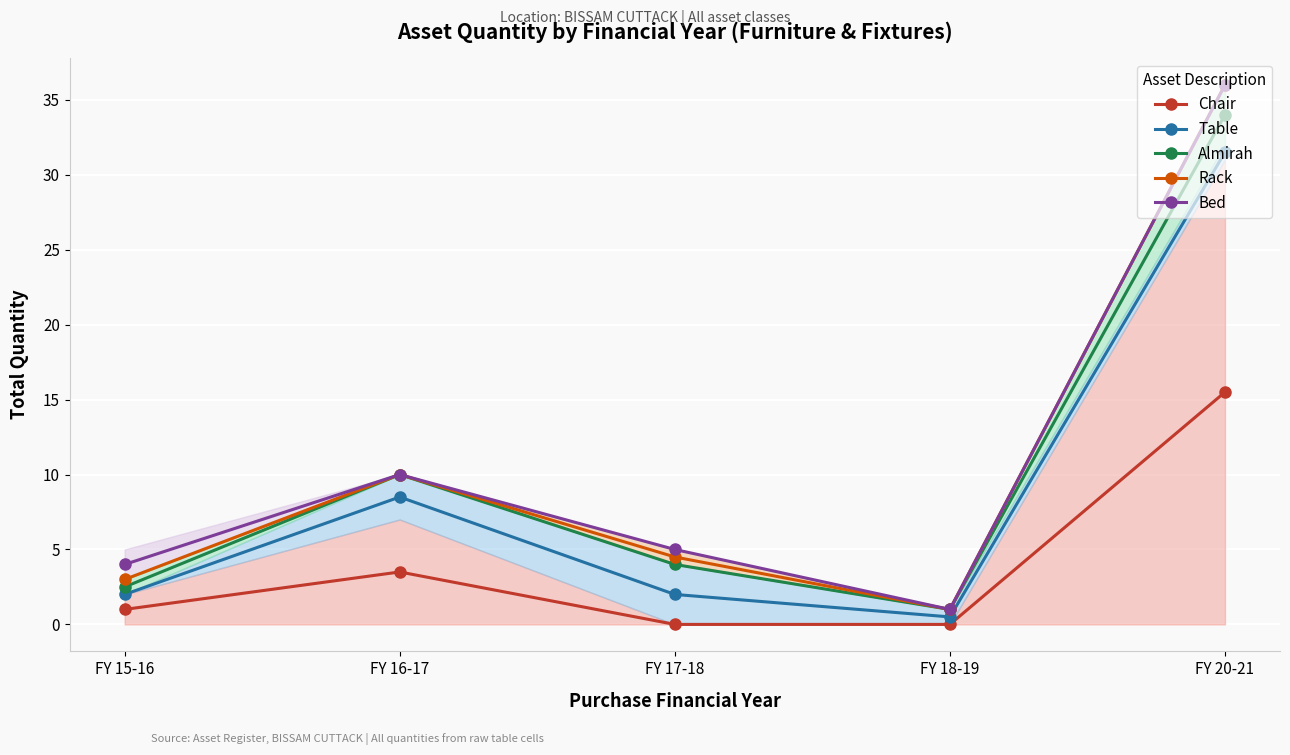

List the series in order of their peak value, highest first.

Rack, Bed, Almirah, Table, Chair